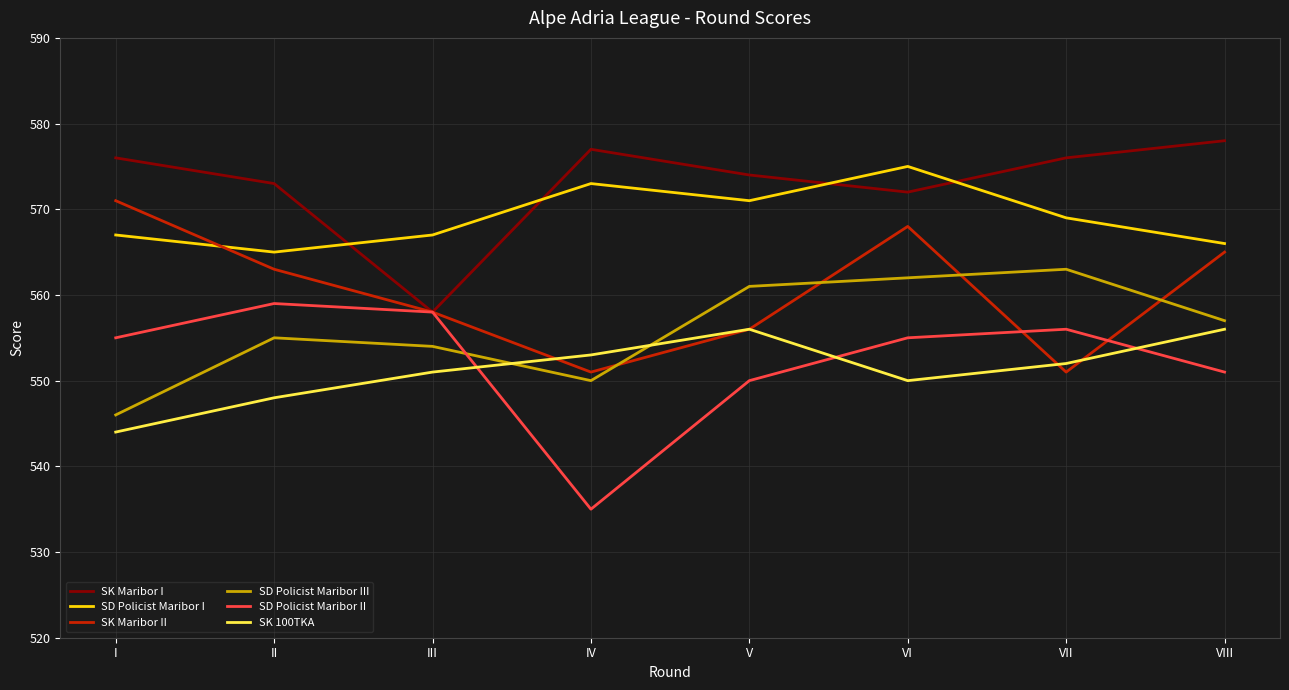

True or false: SK Maribor II has more than 0 points higher than both neighbors.

True